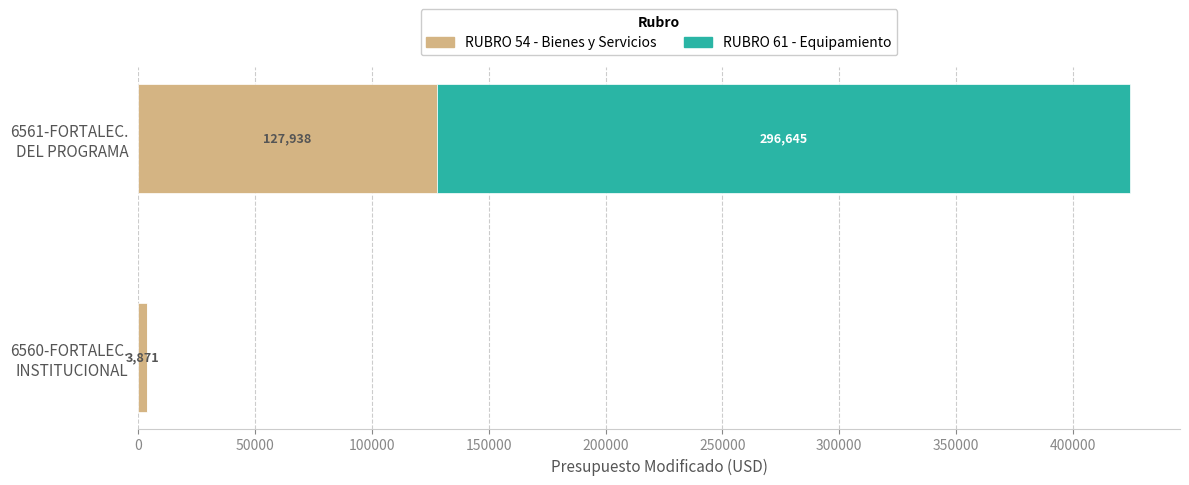

How many categories are shown in the chart?

2